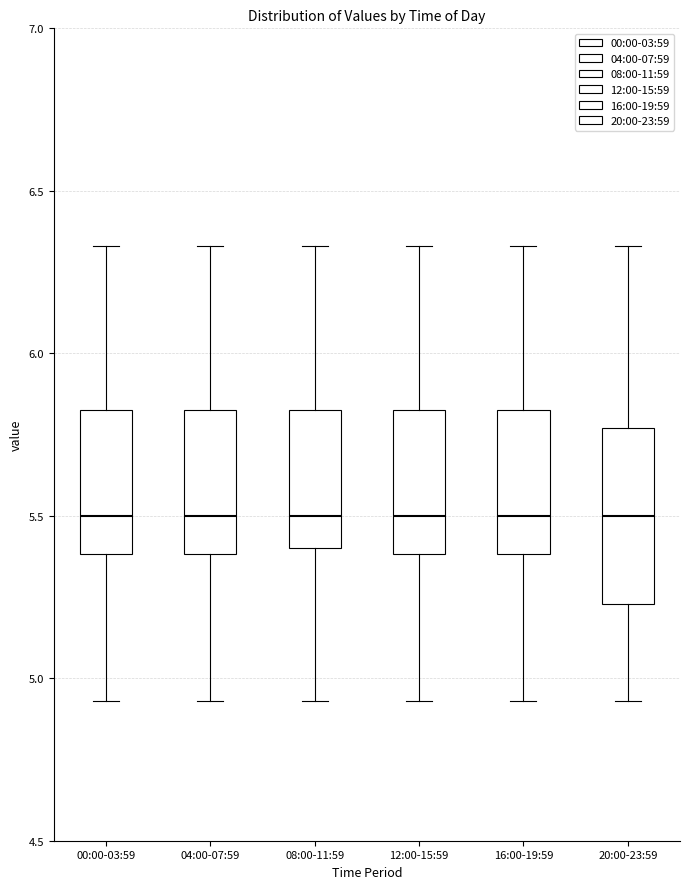

Reading left to right, read every box against the y-axis: the position of its median line, the range the box covers, and the ends of its whiskers. The values are not printed on the chart, so give them approximately, as read against the axis.

00:00-03:59: median 5.50, box 5.40 to 5.85, whiskers 4.95 to 6.35
04:00-07:59: median 5.50, box 5.40 to 5.85, whiskers 4.95 to 6.35
08:00-11:59: median 5.50, box 5.40 to 5.85, whiskers 4.95 to 6.35
12:00-15:59: median 5.50, box 5.40 to 5.85, whiskers 4.95 to 6.35
16:00-19:59: median 5.50, box 5.40 to 5.85, whiskers 4.95 to 6.35
20:00-23:59: median 5.50, box 5.25 to 5.75, whiskers 4.95 to 6.35